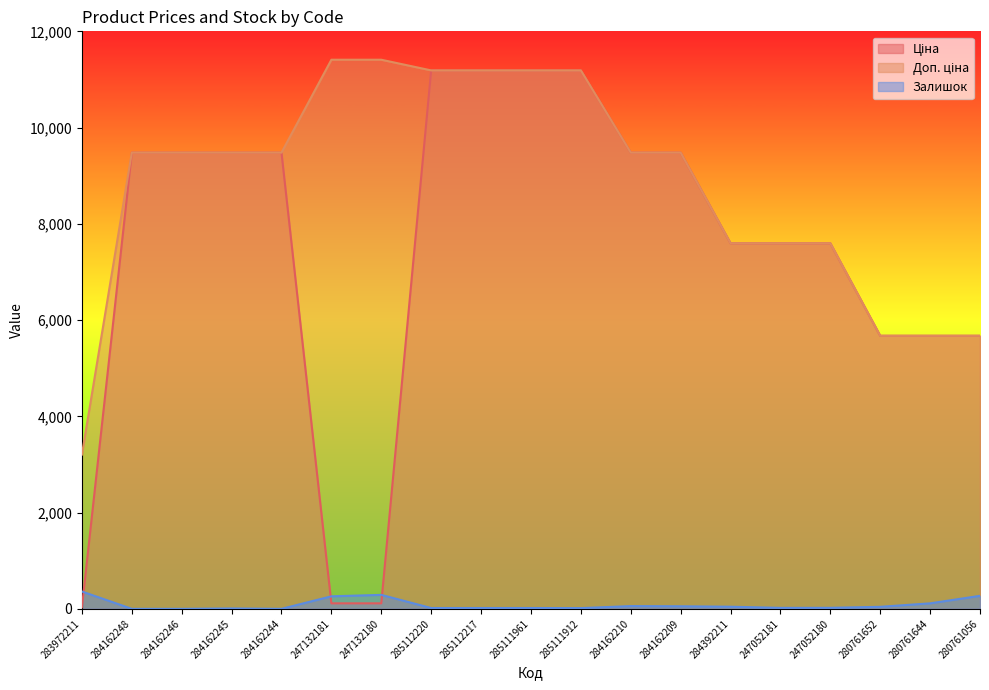

Reading right to left, extract all data points from this chart.

Ціна: 280761056=5673.8	280761644=5673.8	280761652=5673.8	247052180=7596.5	247052181=7596.5	284392211=7596.5	284162209=9480.1	284162210=9480.1	285111912=11188.2	285111961=11188.2	285112217=11188.2	285112220=11188.2	247132180=114.1	247132181=114.1	284162244=9480.1	284162245=9480.1	284162246=9480.1	284162248=9480.1	283972211=32.0
Доп. ціна: 280761056=5673.8	280761644=5673.8	280761652=5673.8	247052180=7596.5	247052181=7596.5	284392211=7596.5	284162209=9480.1	284162210=9480.1	285111912=11188.2	285111961=11188.2	285112217=11188.2	285112220=11188.2	247132180=11410.0	247132181=11410.0	284162244=9480.1	284162245=9480.1	284162246=9480.1	284162248=9480.1	283972211=3205.0
Залишок: 280761056=270.0	280761644=114.0	280761652=42.0	247052180=21.0	247052181=20.0	284392211=44.0	284162209=53.0	284162210=57.0	285111912=15.0	285111961=17.0	285112217=17.0	285112220=17.0	247132180=290.0	247132181=260.0	284162244=0.0	284162245=8.0	284162246=0.0	284162248=0.0	283972211=360.0